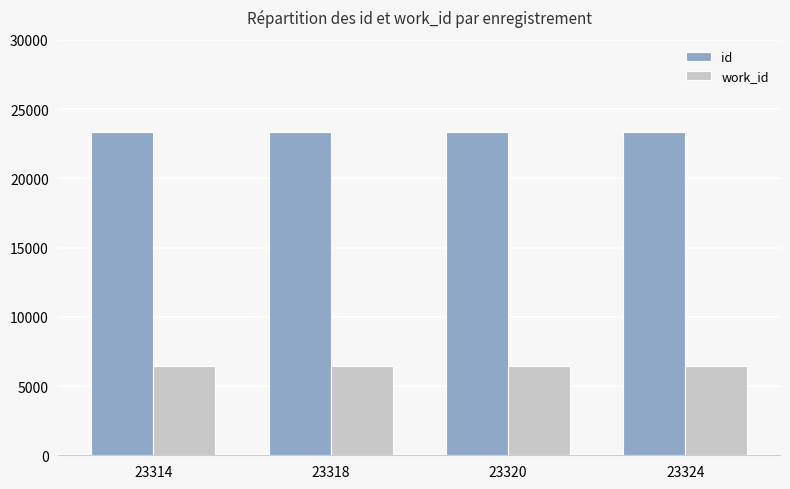

What is the maximum value for work_id?

6428